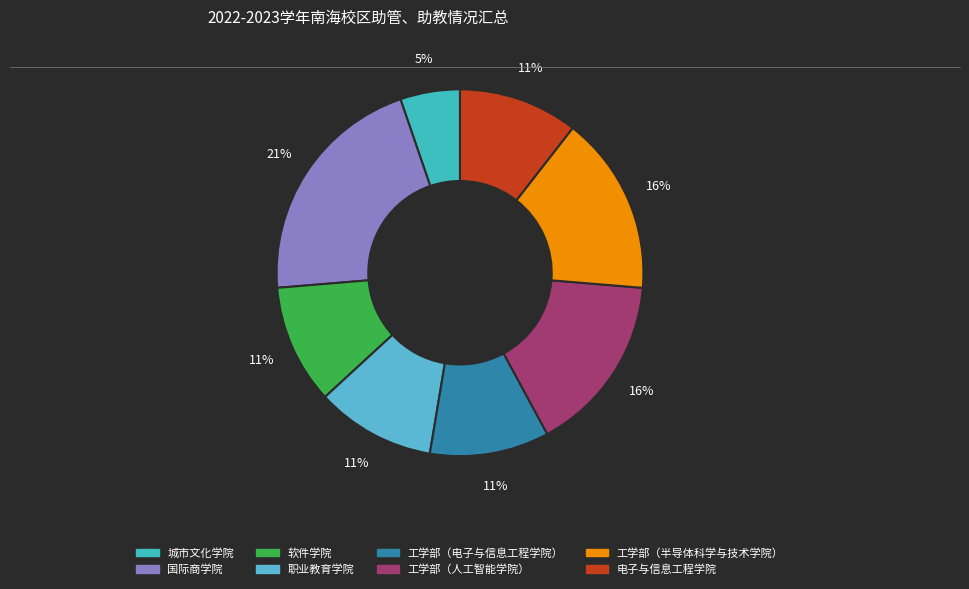

Is it true that 工学部（半导体科学与技术学院） is 4% of the pie?

False